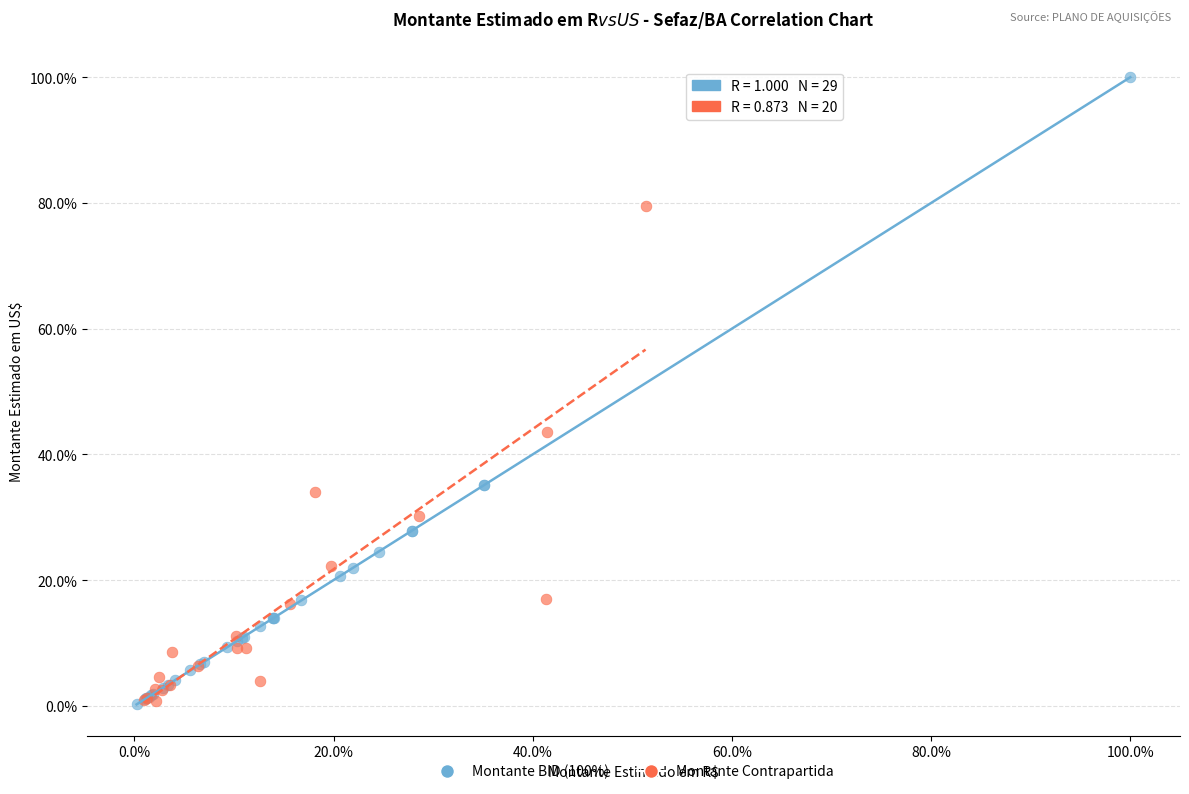

What are all the series names shown in the legend?

Montante BID (100%), Montante Contrapartida